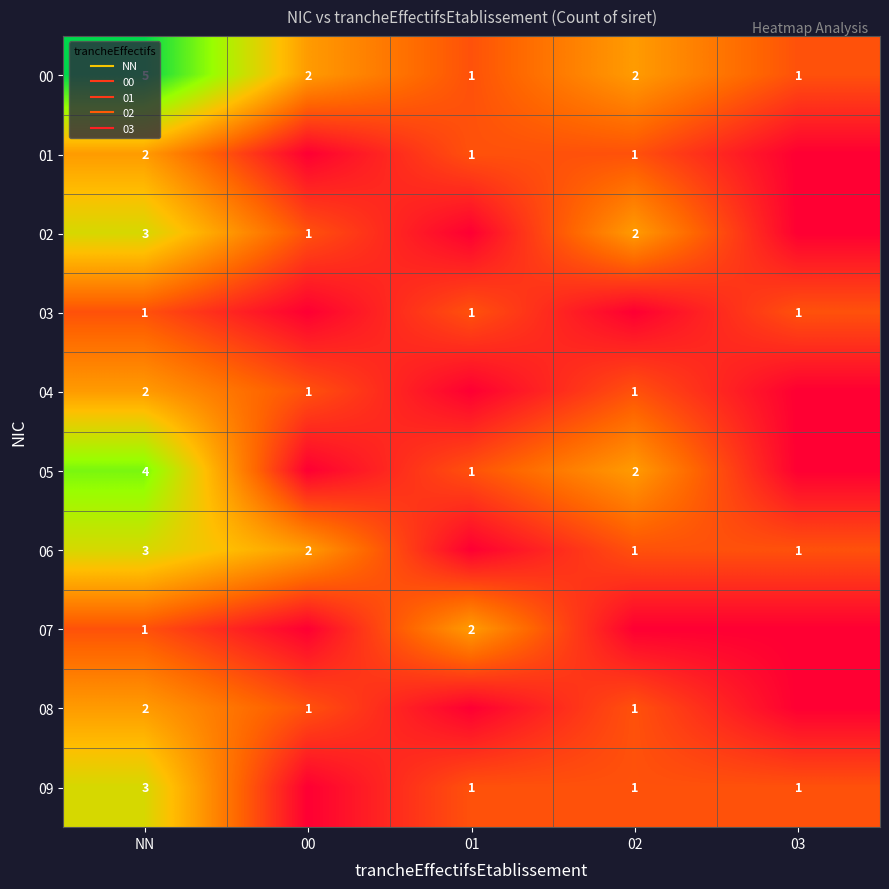

Which series has the largest range (max minus min)?

00